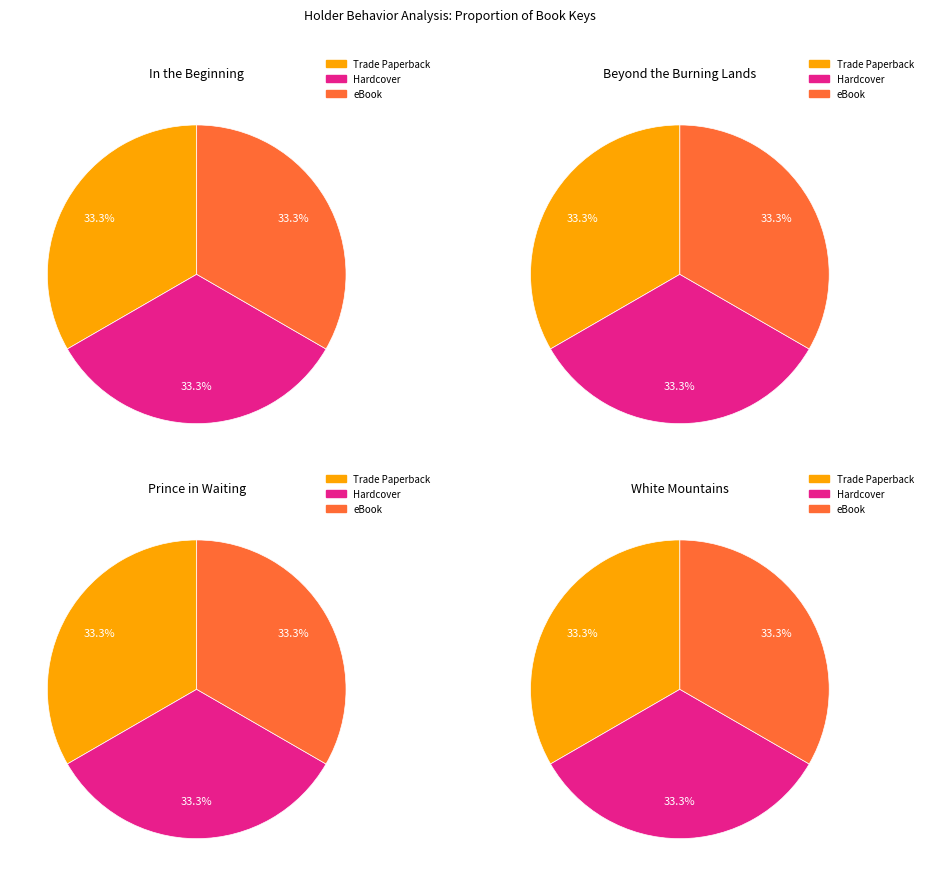

Which category has the biggest portion of the pie?

In the Beginning